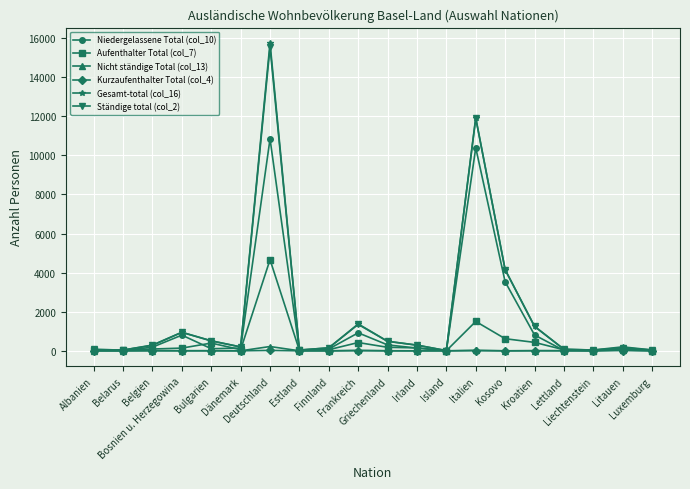

What is the maximum value shown in the chart?

15747